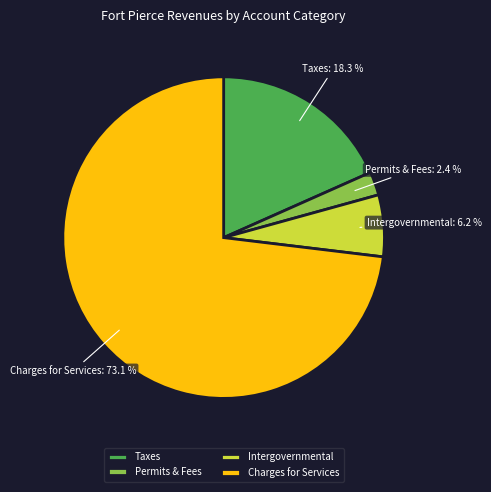

Which slice is the largest?

Charges for Services